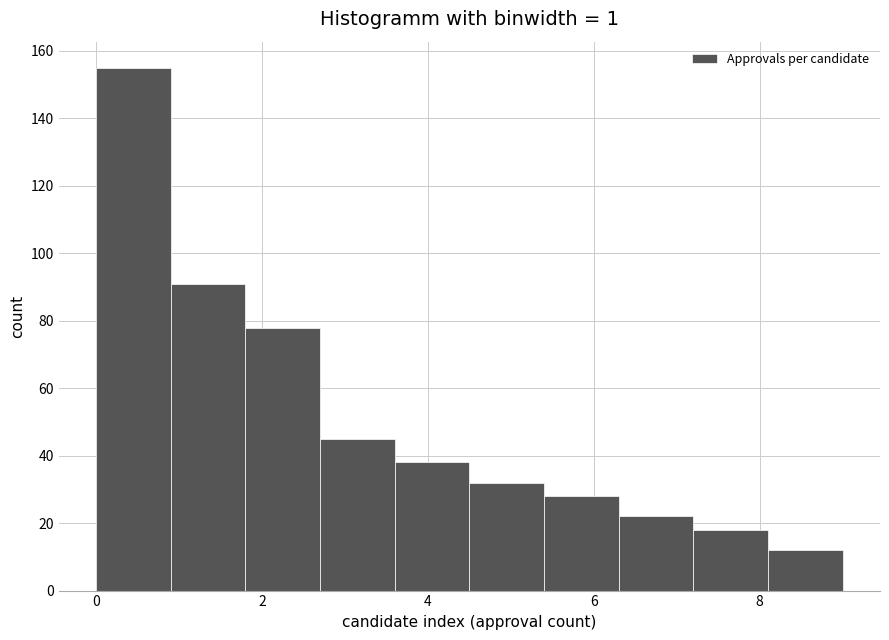

Over which range of the x-axis is the bar tallest?

0.0 to 0.9